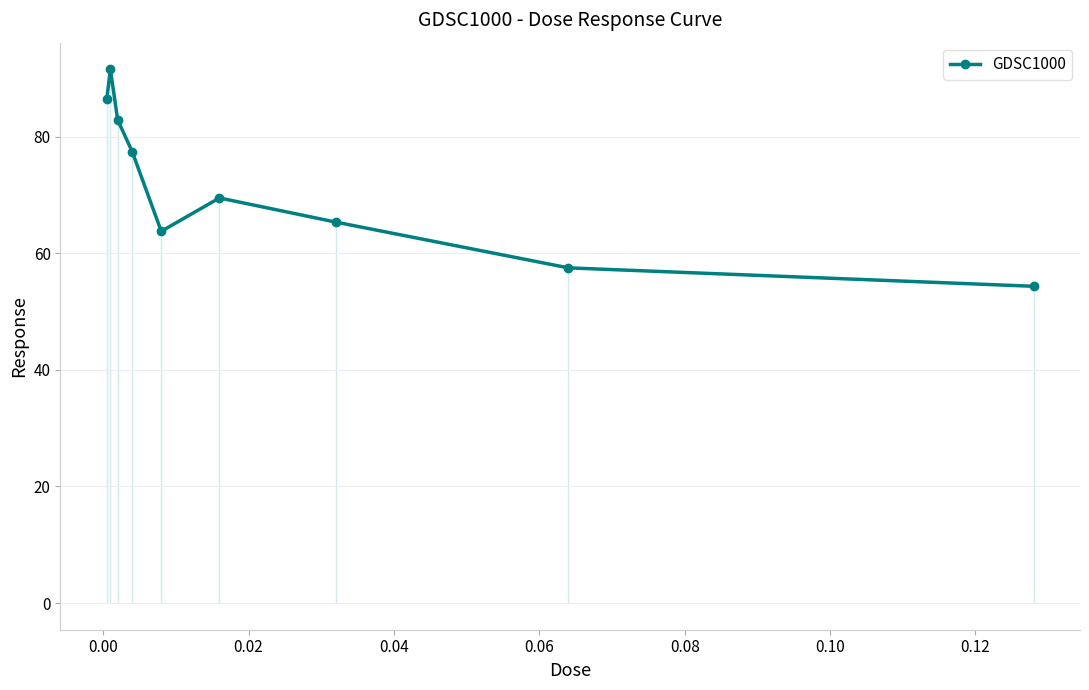

True or false: GDSC1000 has more than 1 interior local peaks.

True